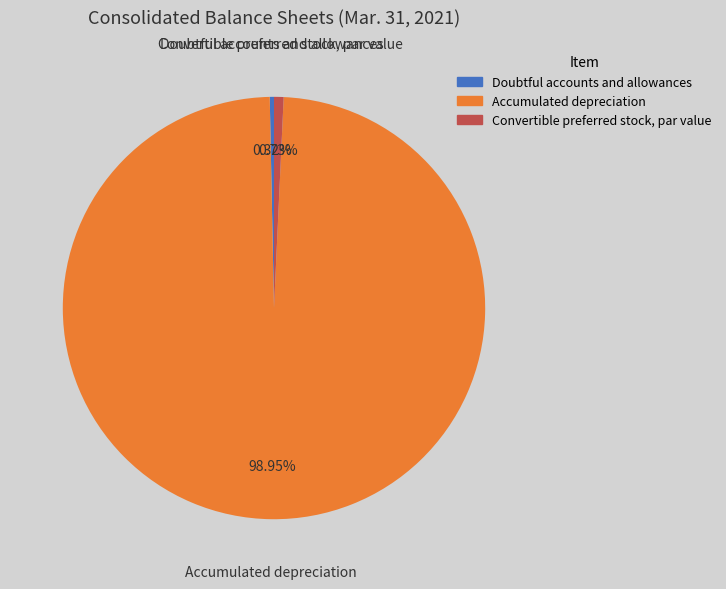

What is the largest slice in the pie chart?

Accumulated depreciation